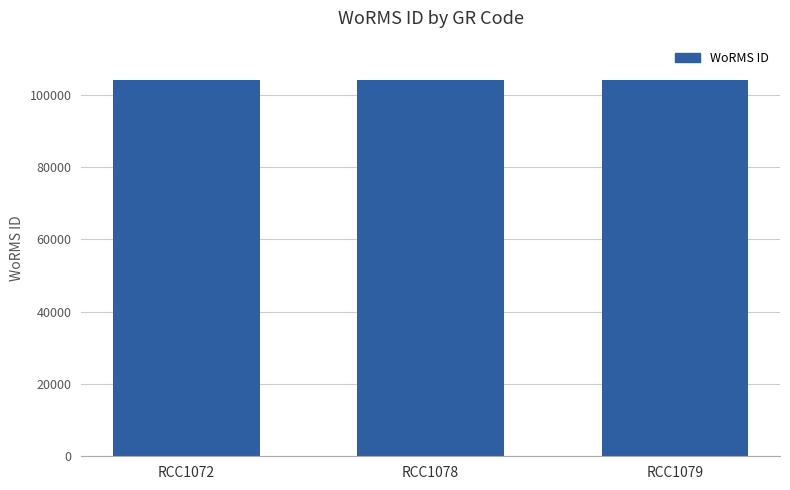

Is it true that the value at RCC1079 is 104016?

True